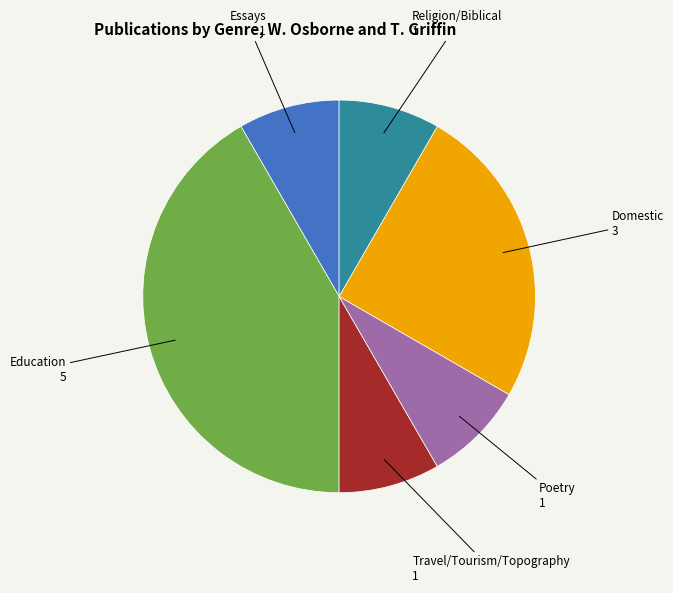

Is there a majority slice in this chart?

No